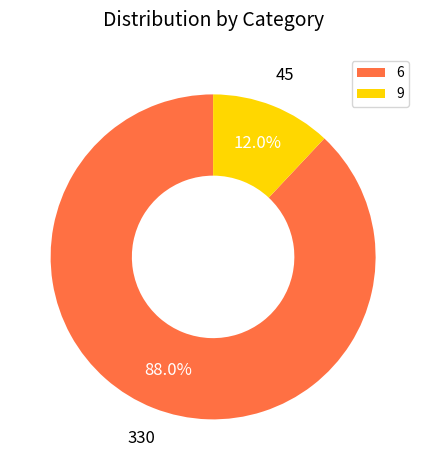

How many segments does this pie chart have?

2